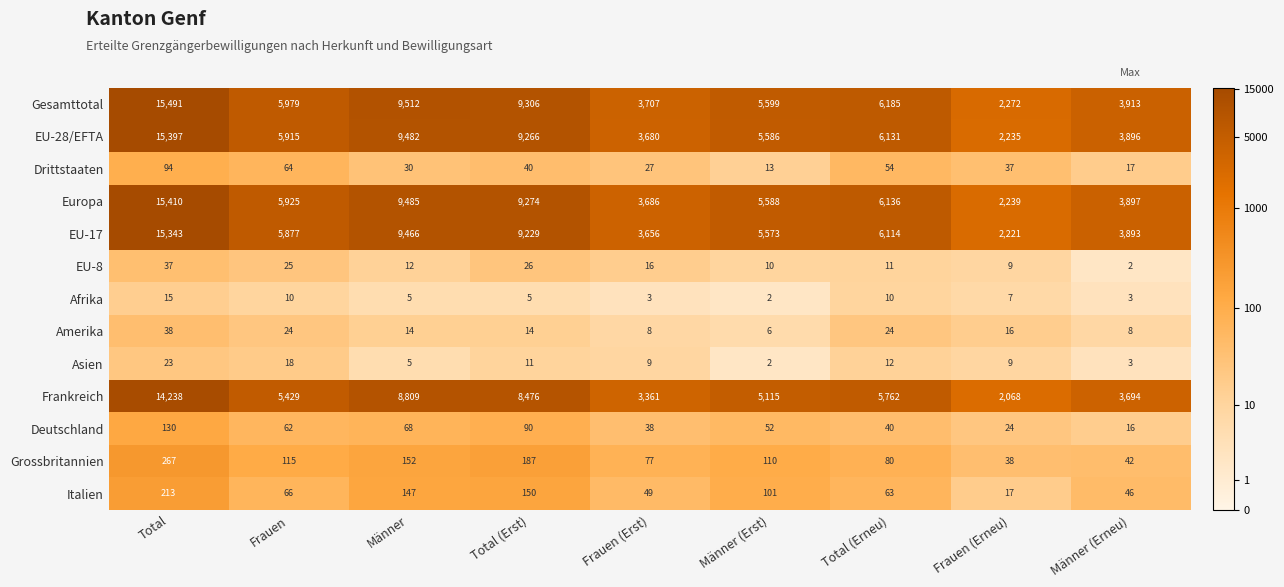

What is the sum of all Italien values?

852